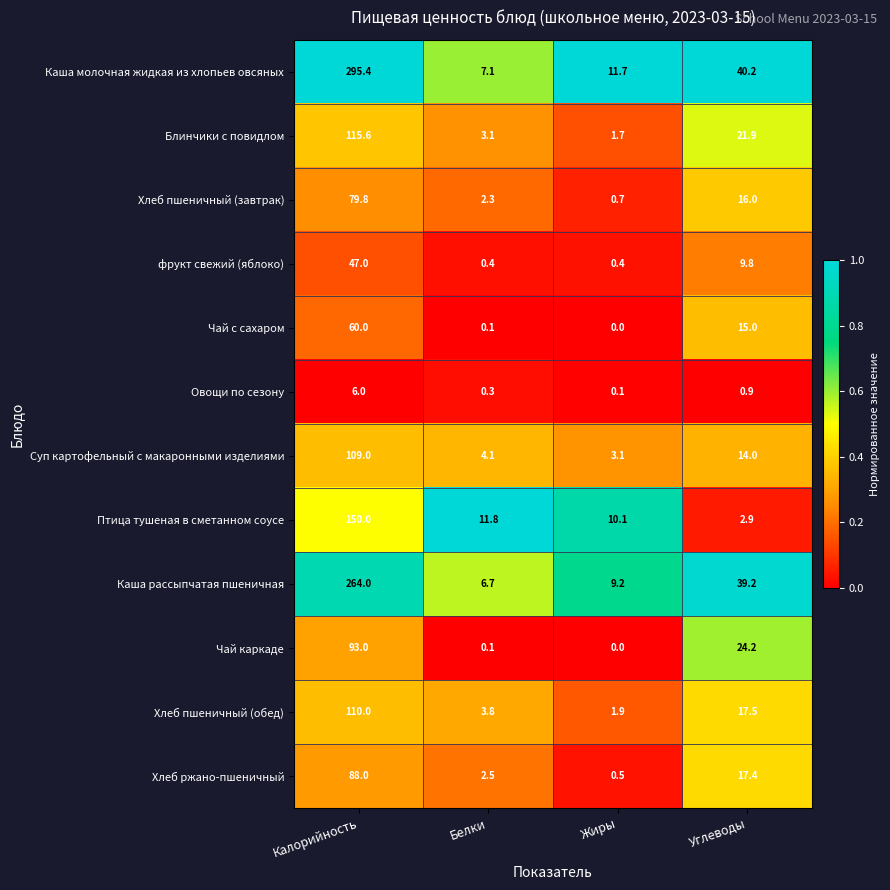

Which category has the lowest value across all series?

Жиры